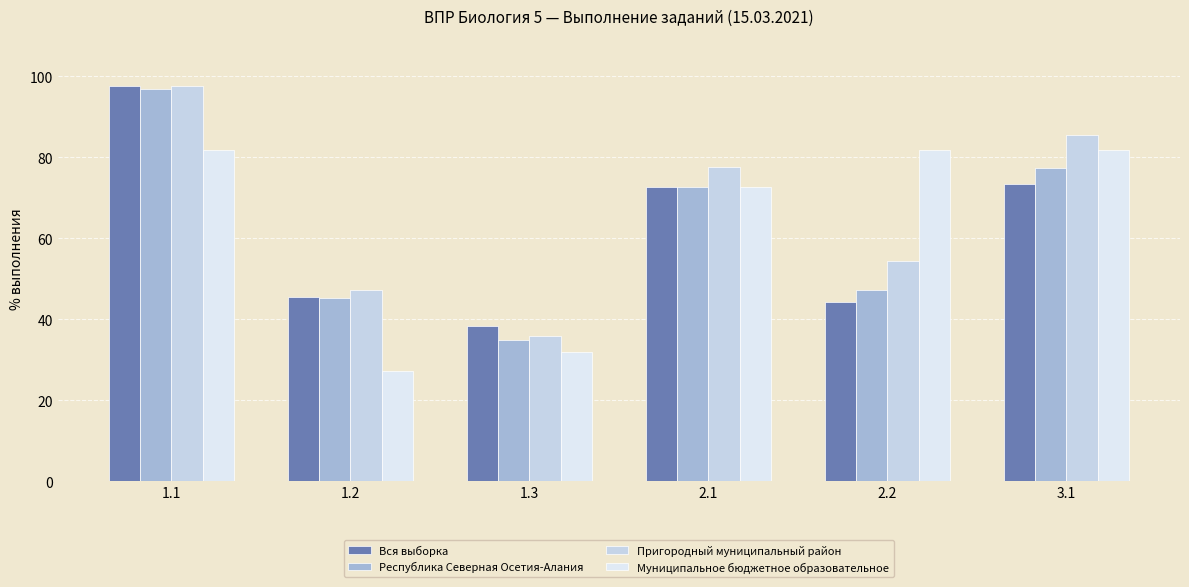

What value does the Пригородный муниципальный район series have at 2.1?

77.7